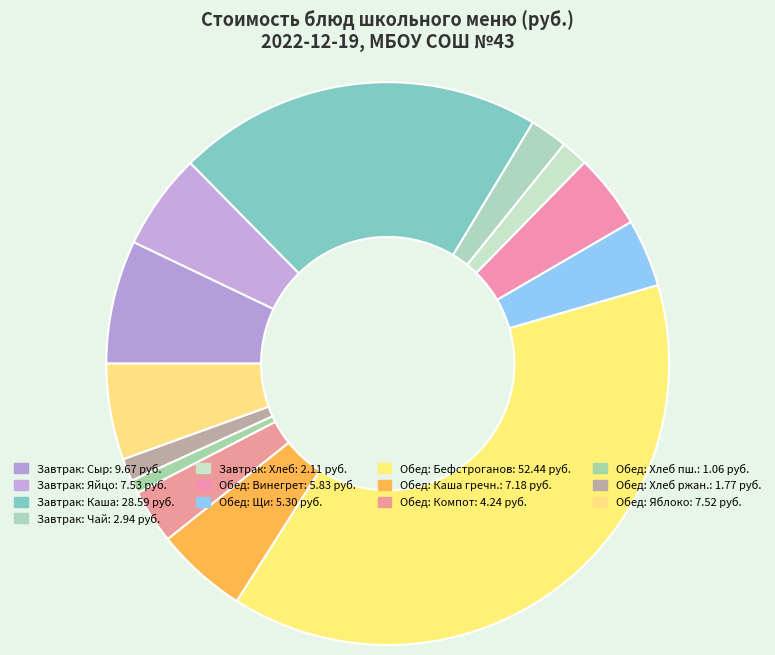

Count the number of slices in the pie.

13